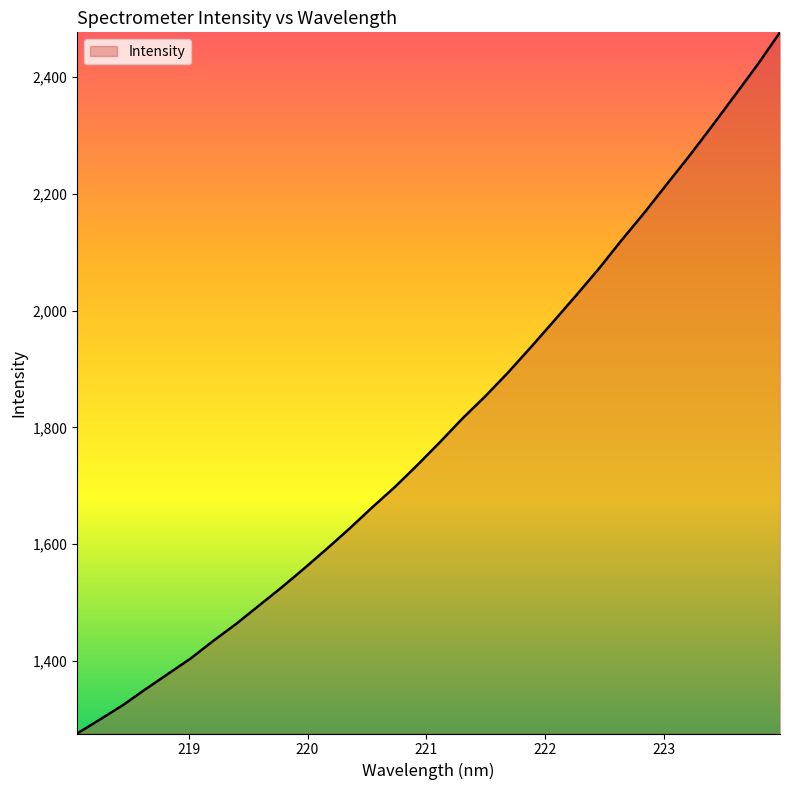

Reading left to right, transcribe all the data shown in this chart.

1275.8	1299.7	1324.0	1351.4	1377.9	1404.3	1434.6	1463.4	1494.7	1525.7	1558.4	1592.2	1626.8	1663.1	1698.0	1735.9	1775.3	1816.0	1853.8	1894.3	1937.4	1981.6	2026.3	2071.8	2120.6	2167.4	2216.6	2265.4	2316.4	2368.6	2421.1	2476.9